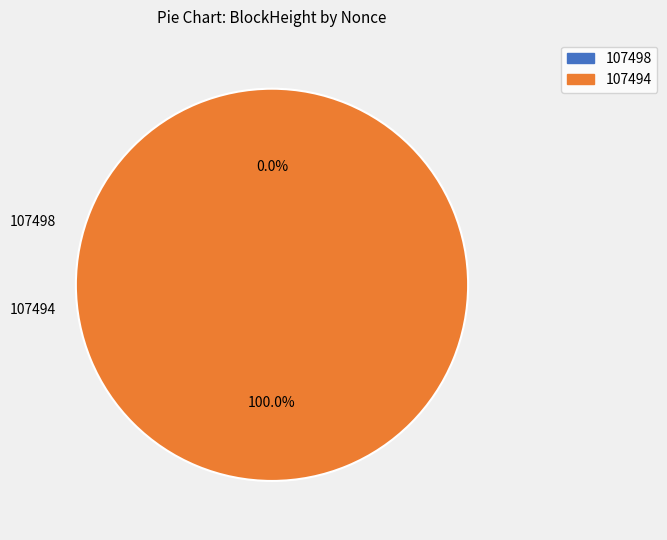

To the nearest percent, what is the difference between the largest and smallest slice percentages?

100%